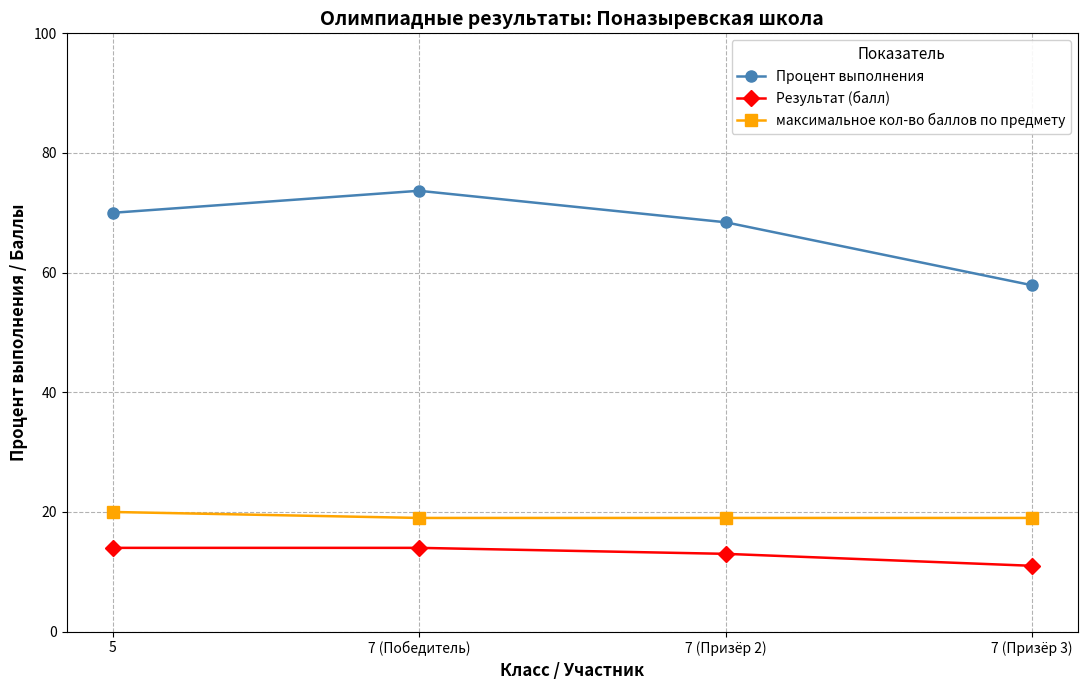

How many lines are shown in the chart?

3